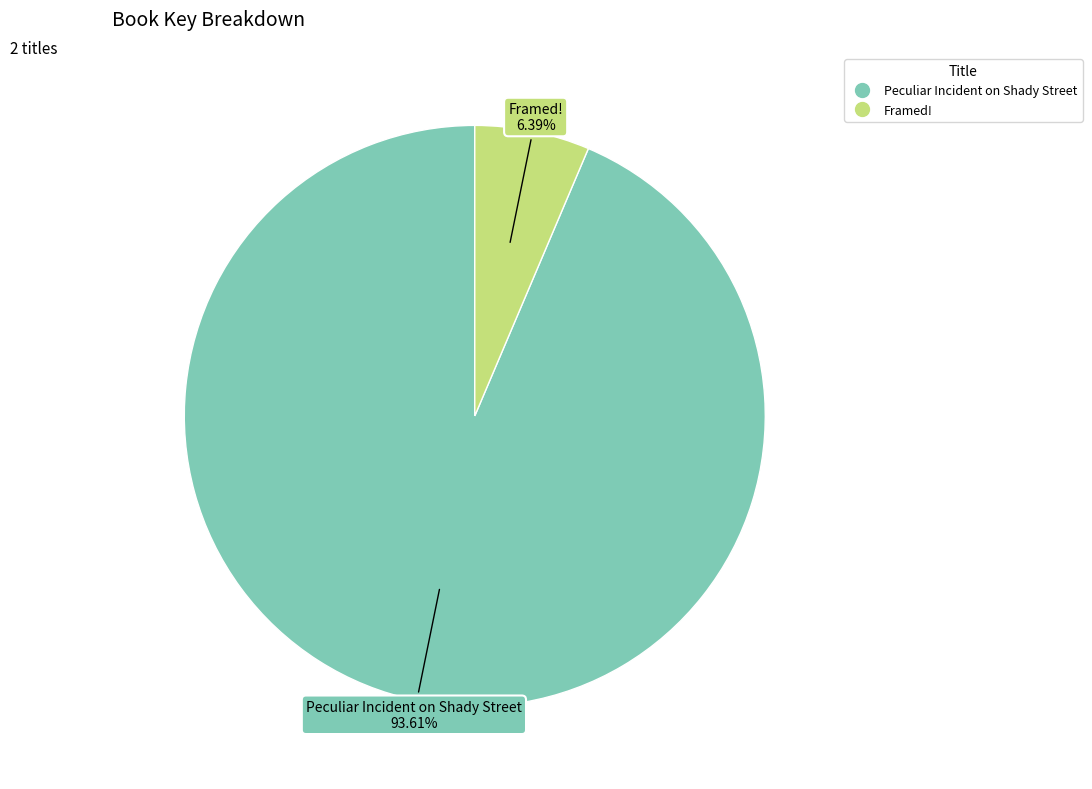

Which has a higher value, Peculiar Incident on Shady Street or Framed!?

Peculiar Incident on Shady Street